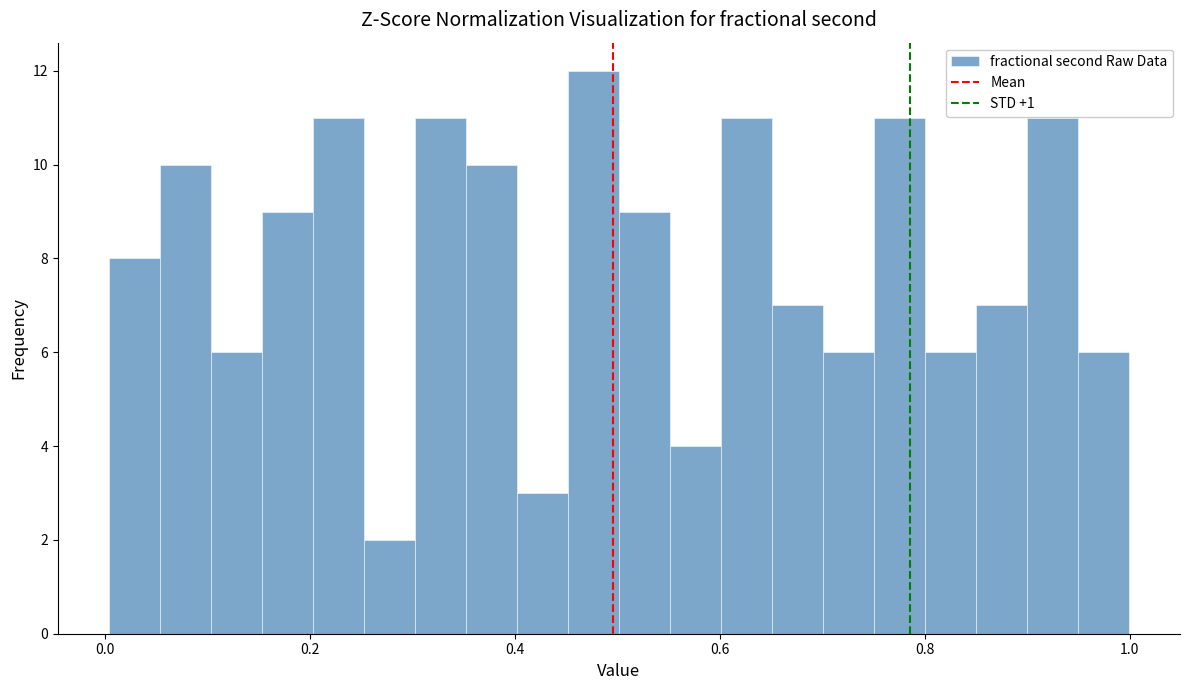

Around what value on the x-axis is the tallest bar? Give the approximate position of its centre, as read against the axis.

0.48